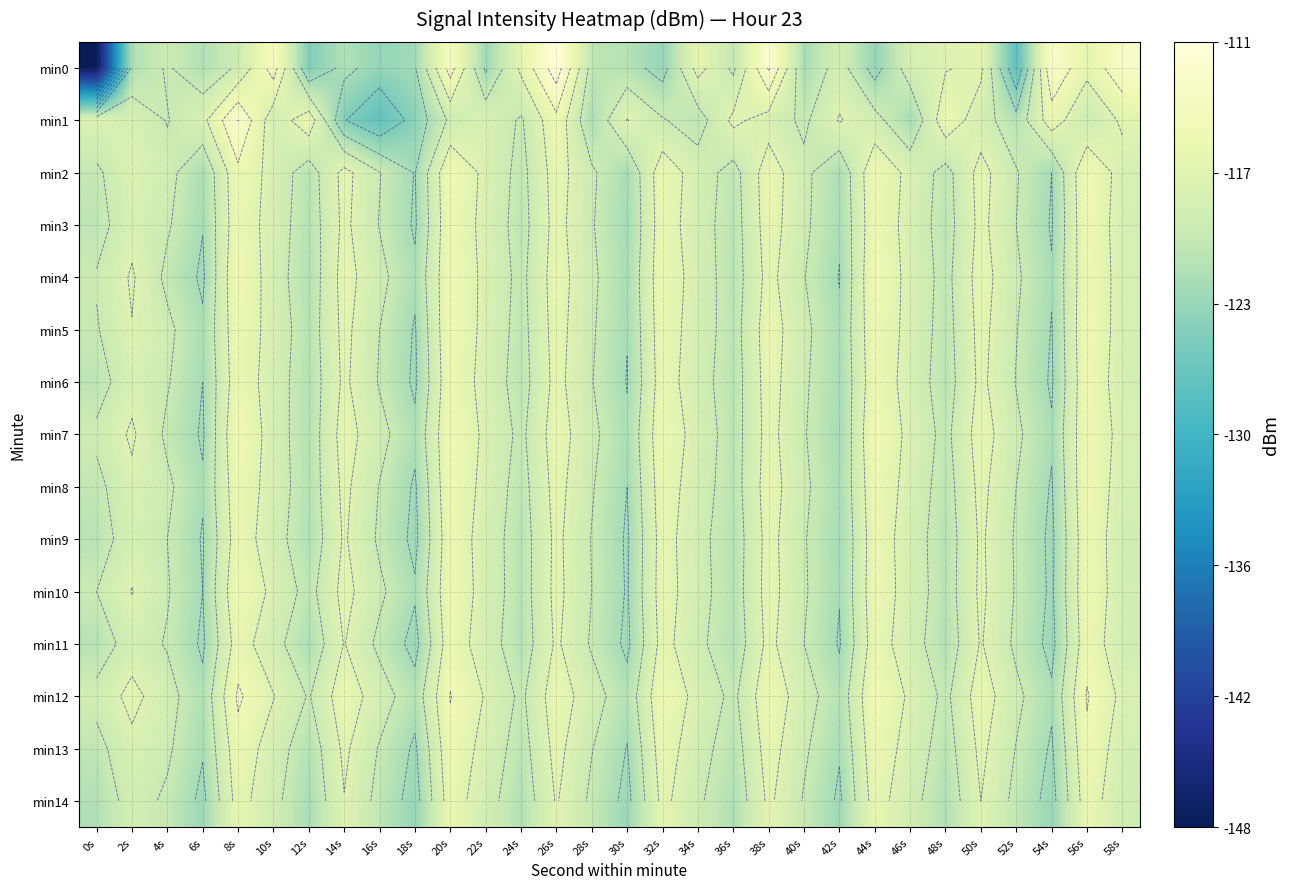

Which series changed the most between 12s and 34s?

min0